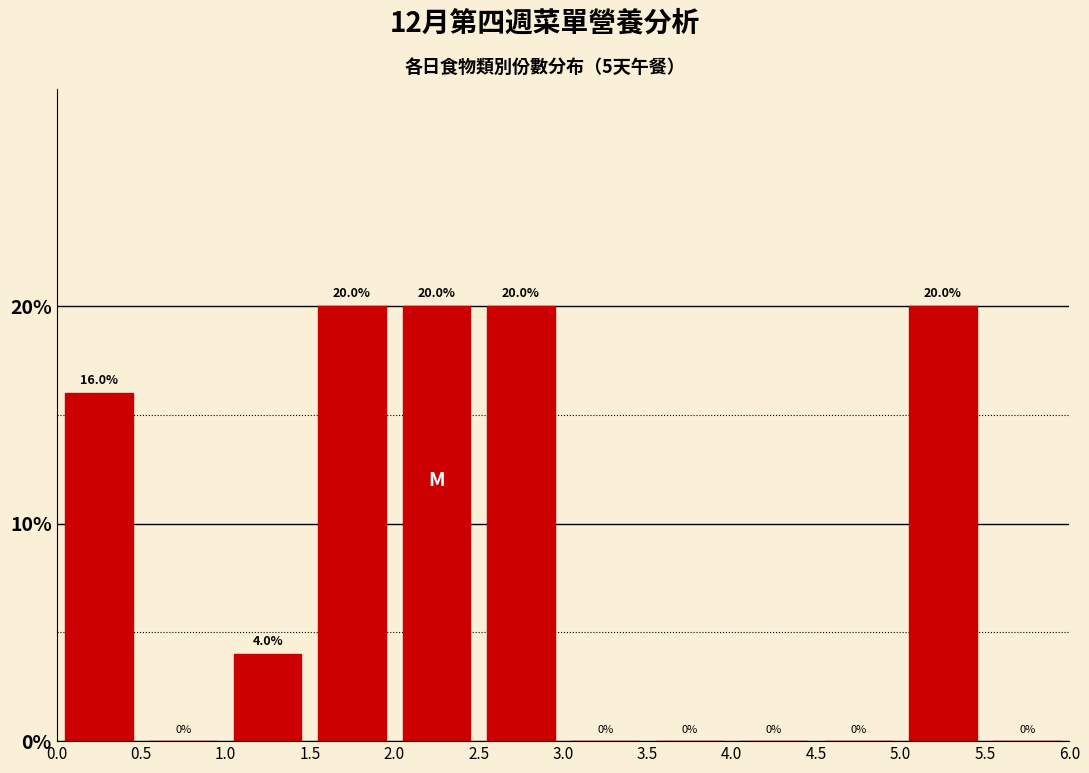

Reading left to right, transcribe this chart: for each bar, give the range it covers on the x-axis and its height.

0.0 to 0.5: 16.0
0.5 to 1.0: 0.0
1.0 to 1.5: 4.0
1.5 to 2.0: 20.0
2.0 to 2.5: 20.0
2.5 to 3.0: 20.0
3.0 to 3.5: 0.0
3.5 to 4.0: 0.0
4.0 to 4.5: 0.0
4.5 to 5.0: 0.0
5.0 to 5.5: 20.0
5.5 to 6.0: 0.0